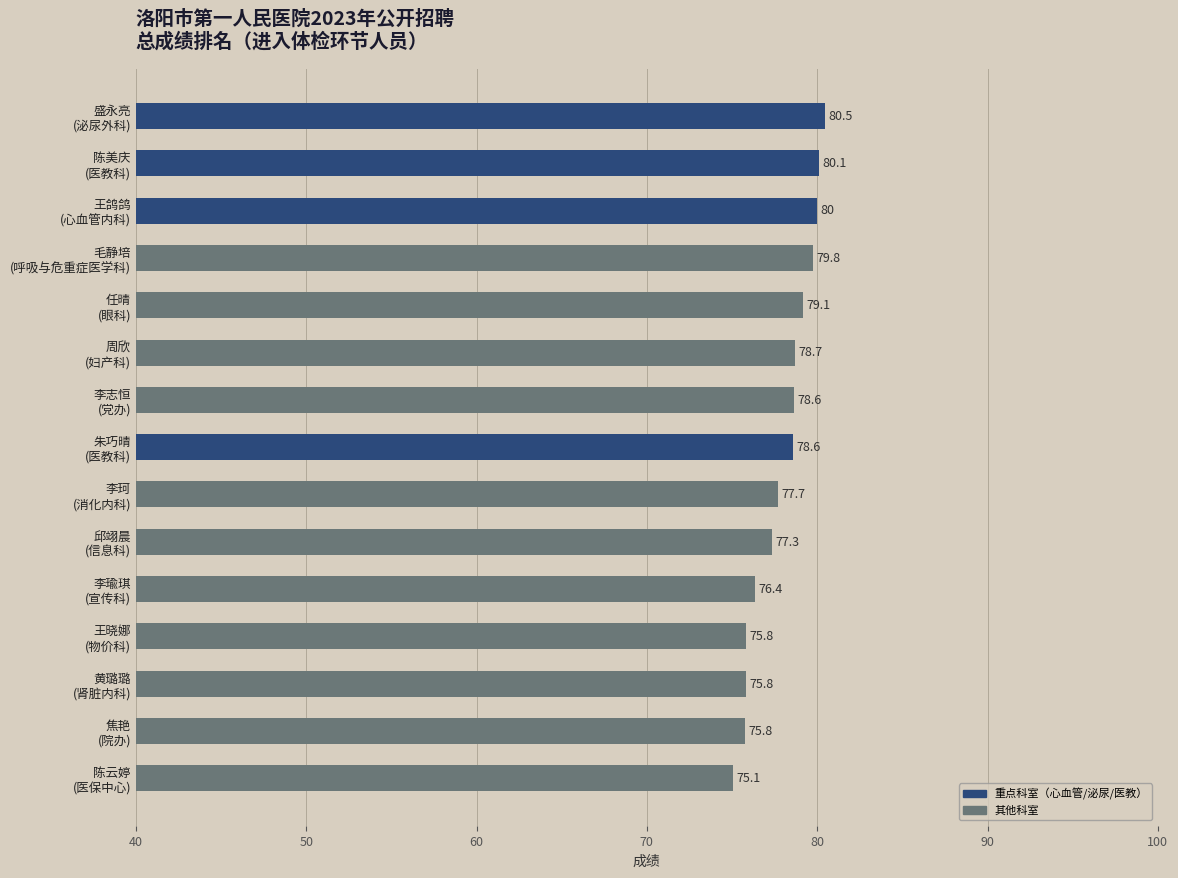

What is the value of the 11th bar from the top?

76.4